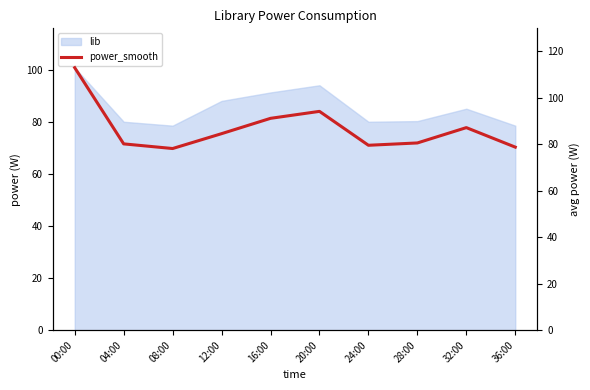

Where is the data nearest to the value 95?

20:00